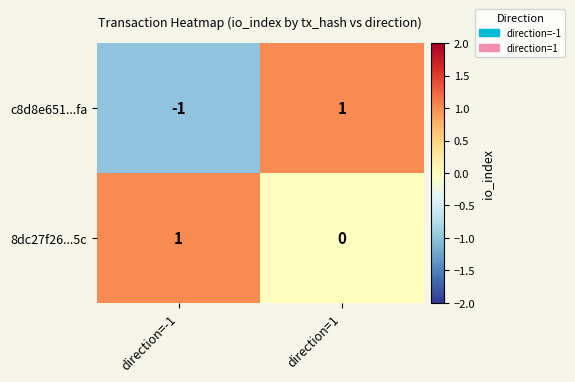

Which series has the largest total across all categories?

8dc27f26...5c